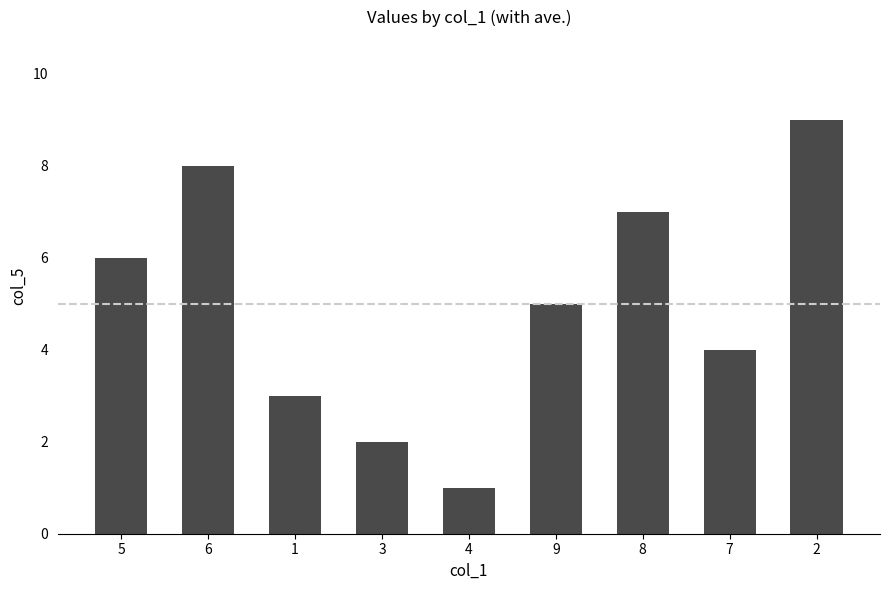

At which label is the value closest to 5?

9